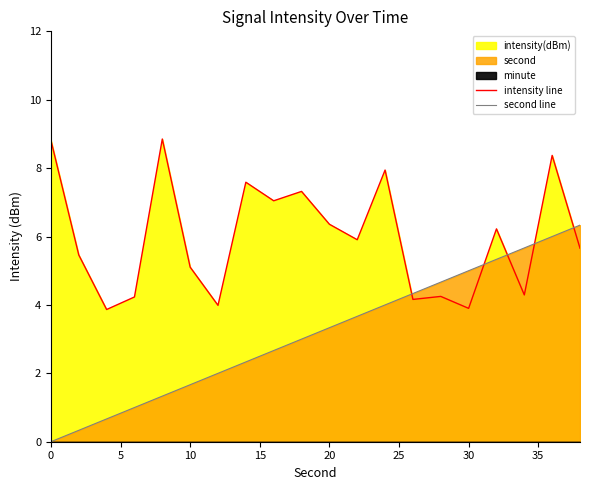

True or false: second line has a value of 9.6 at 19.

False